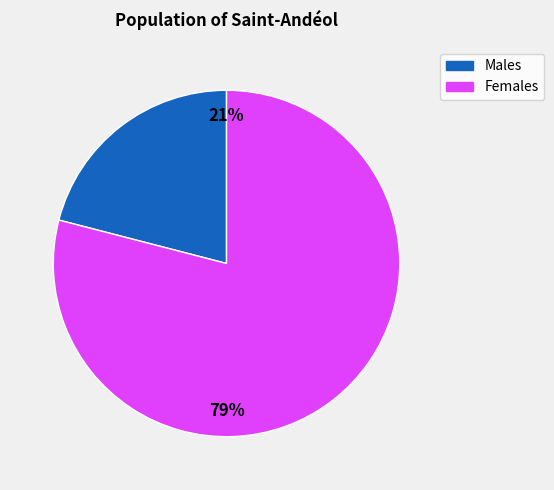

Count the number of slices in the pie.

2